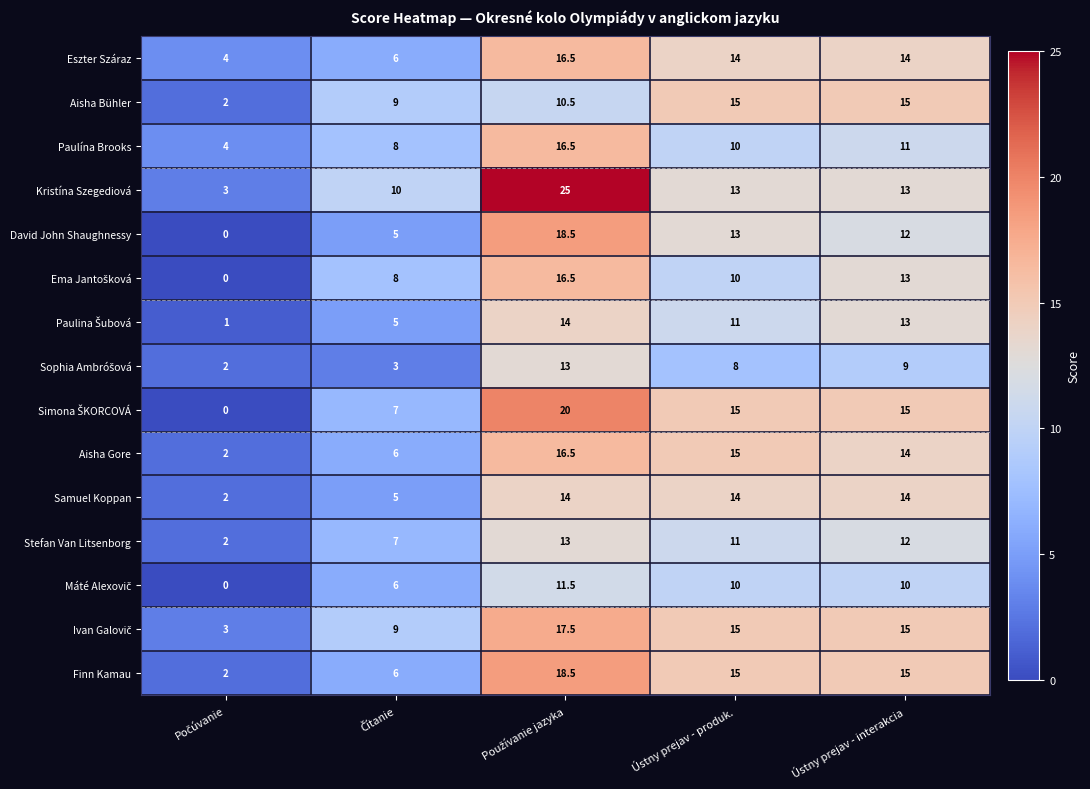

How many Finn Kamau values are between 6 and 15?

3